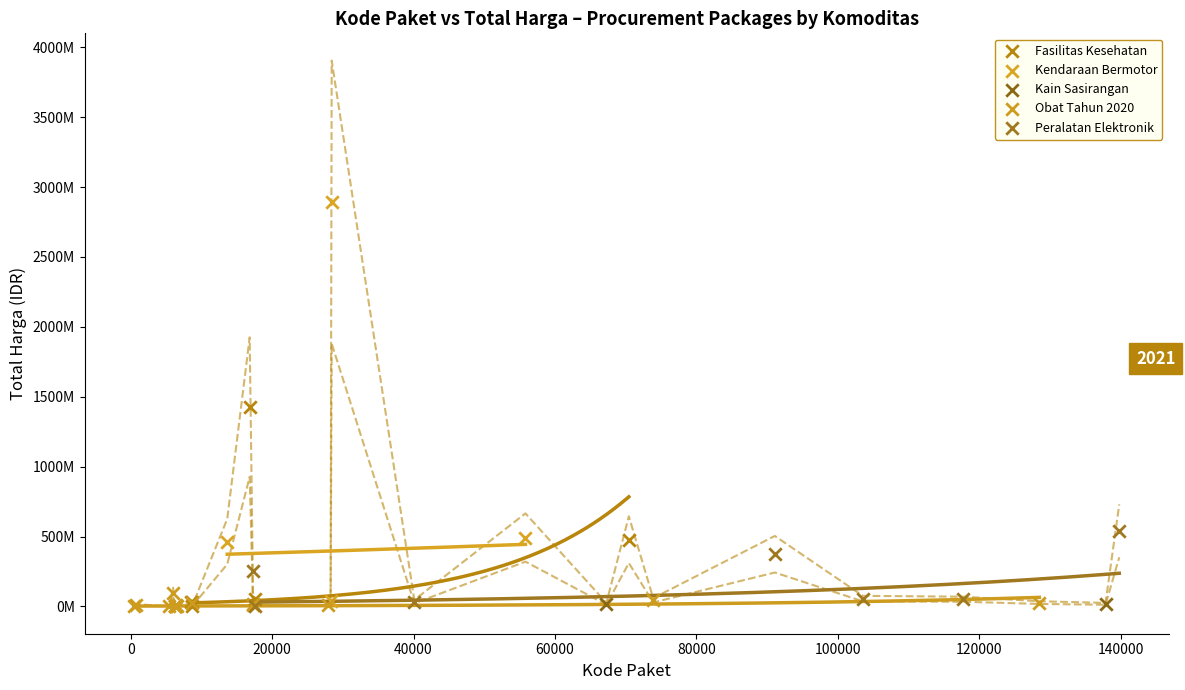

Which series has the widest spread of Y values?

Kendaraan Bermotor